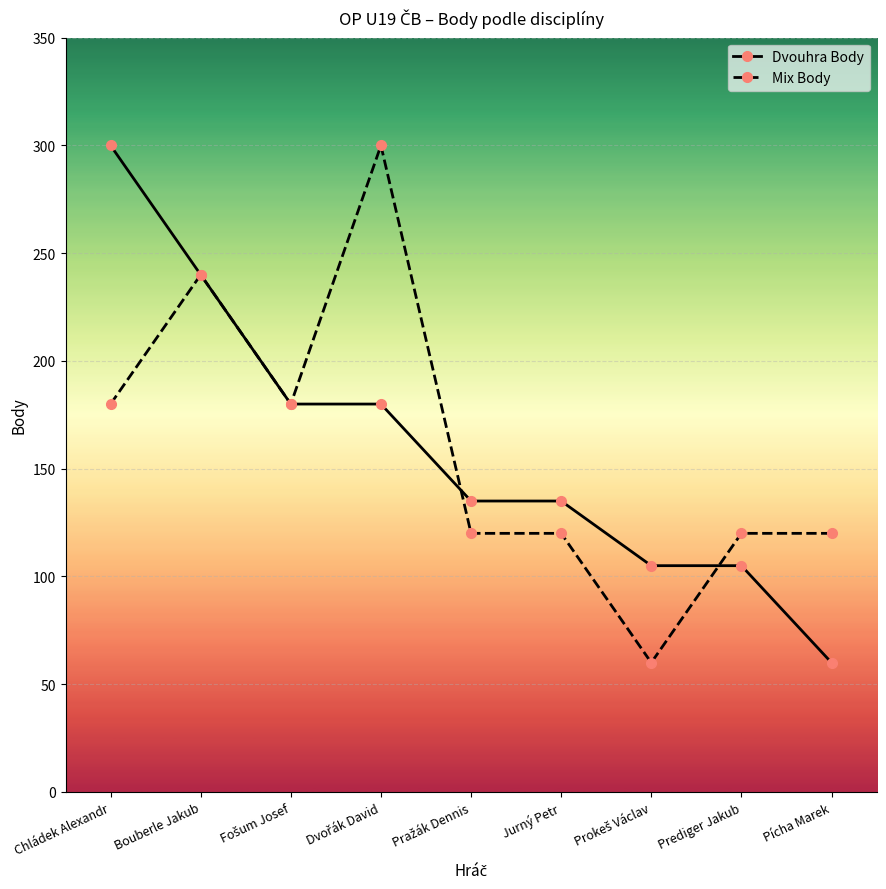

At how many categories does at least one series exceed 139?

4